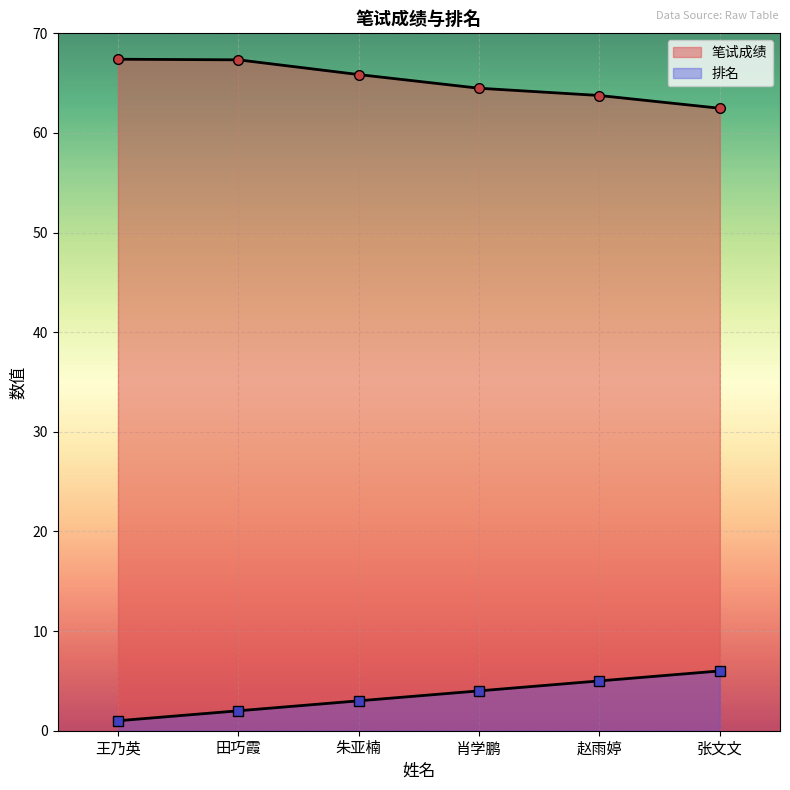

What is the label of the 5th point from the right?

田巧霞